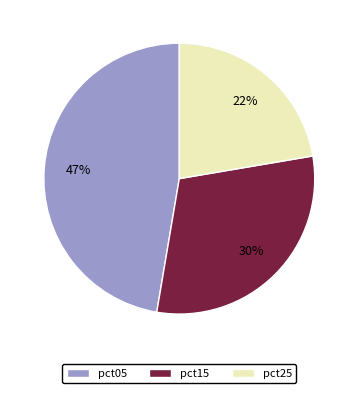

Is there a majority slice in this chart?

No